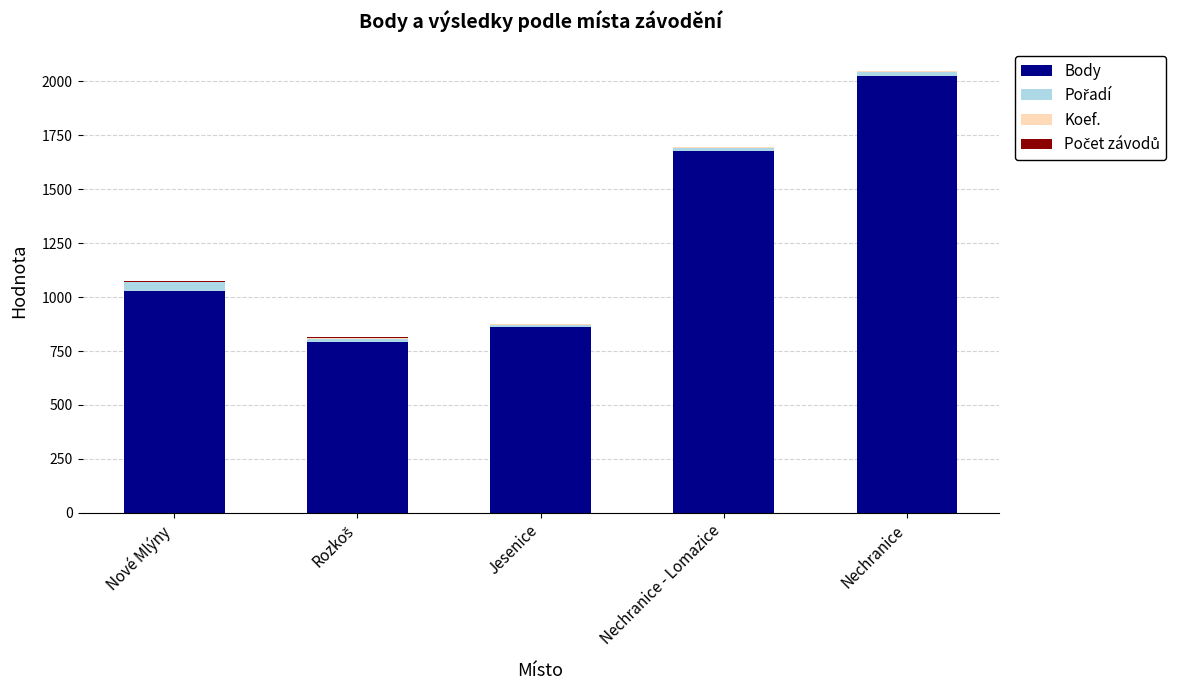

Where is Body nearest to the value 1407?

Nechranice - Lomazice